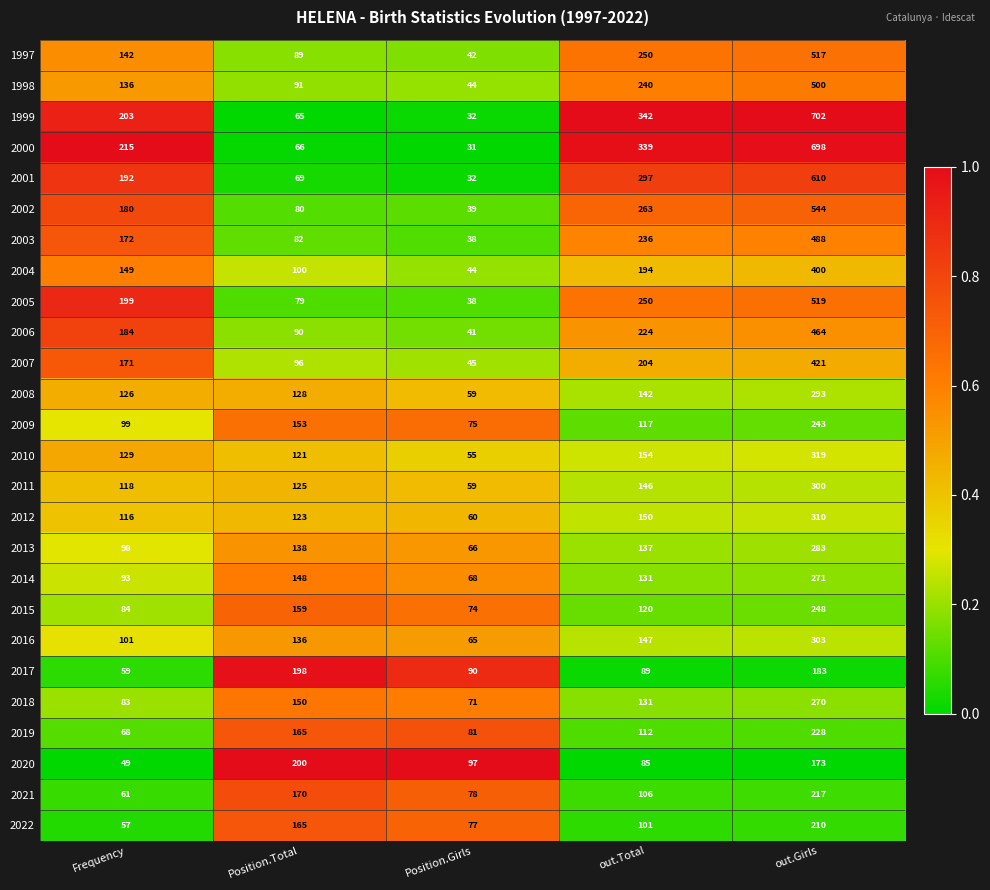

What is the spread (max minus min) of values at out.Total?

257